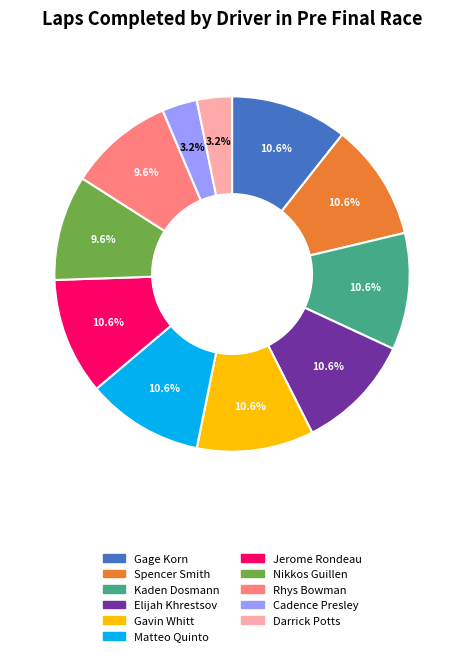

Between Elijah Khrestsov and Nikkos Guillen, which is larger?

Elijah Khrestsov